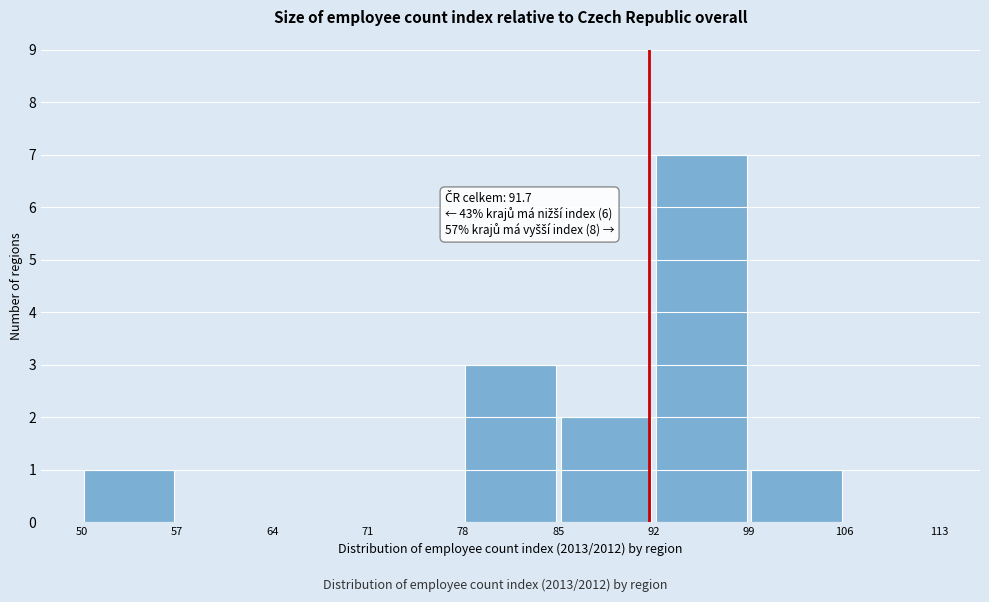

Over which range of the x-axis is the bar tallest?

92 to 99